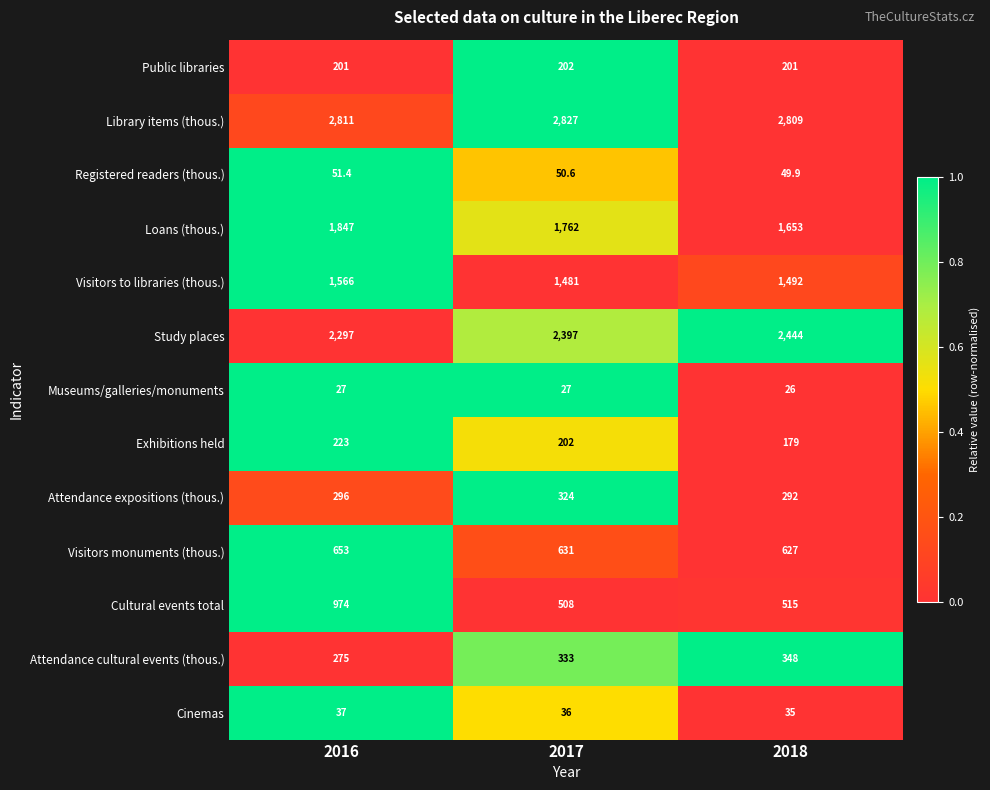

Which series has the largest range (max minus min)?

Cultural events total